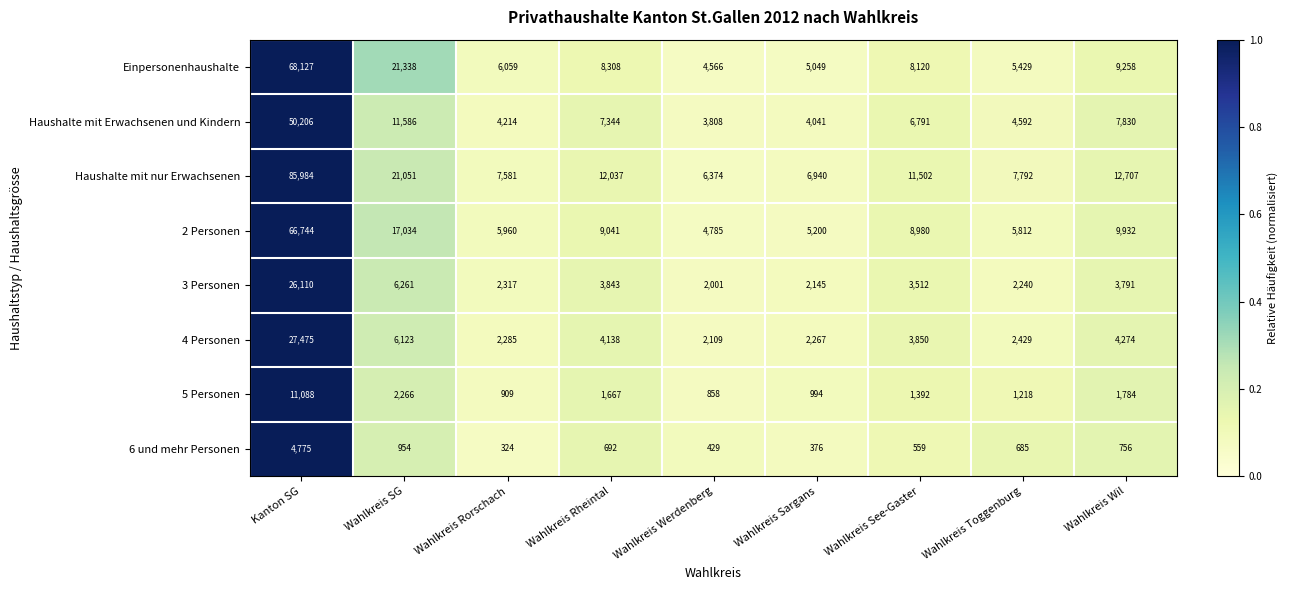

Where is Haushalte mit nur Erwachsenen nearest to the value 46179?

Wahlkreis SG